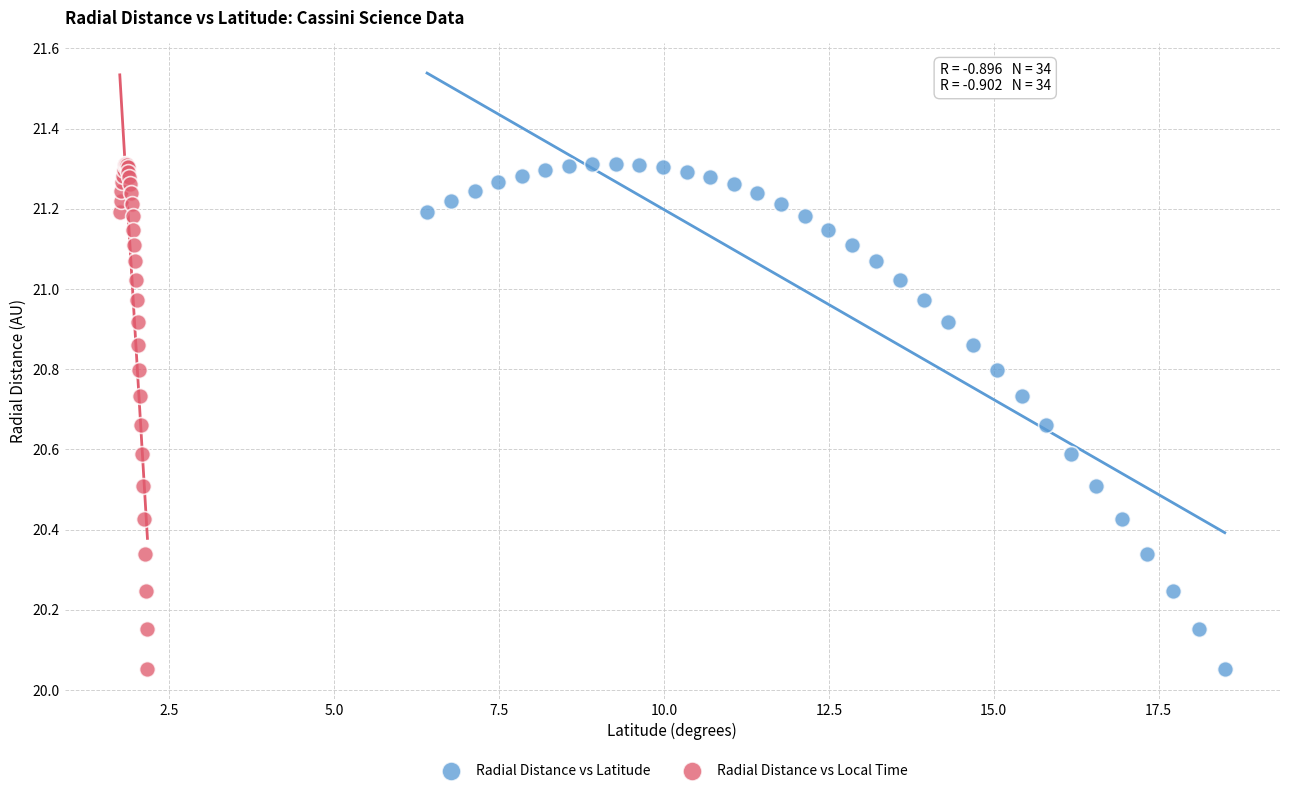

What are all the series names shown in the legend?

Radial Distance vs Latitude, Radial Distance vs Local Time